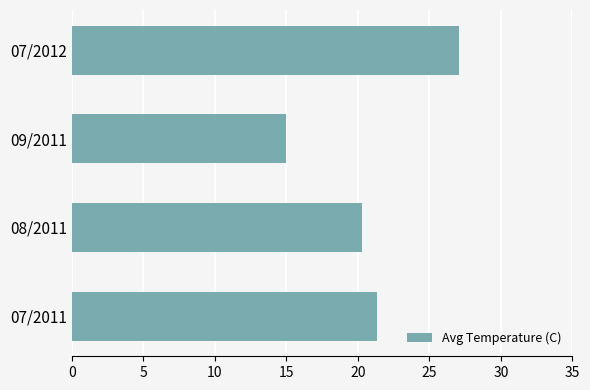

Which label corresponds to the smallest value in the chart?

09/2011